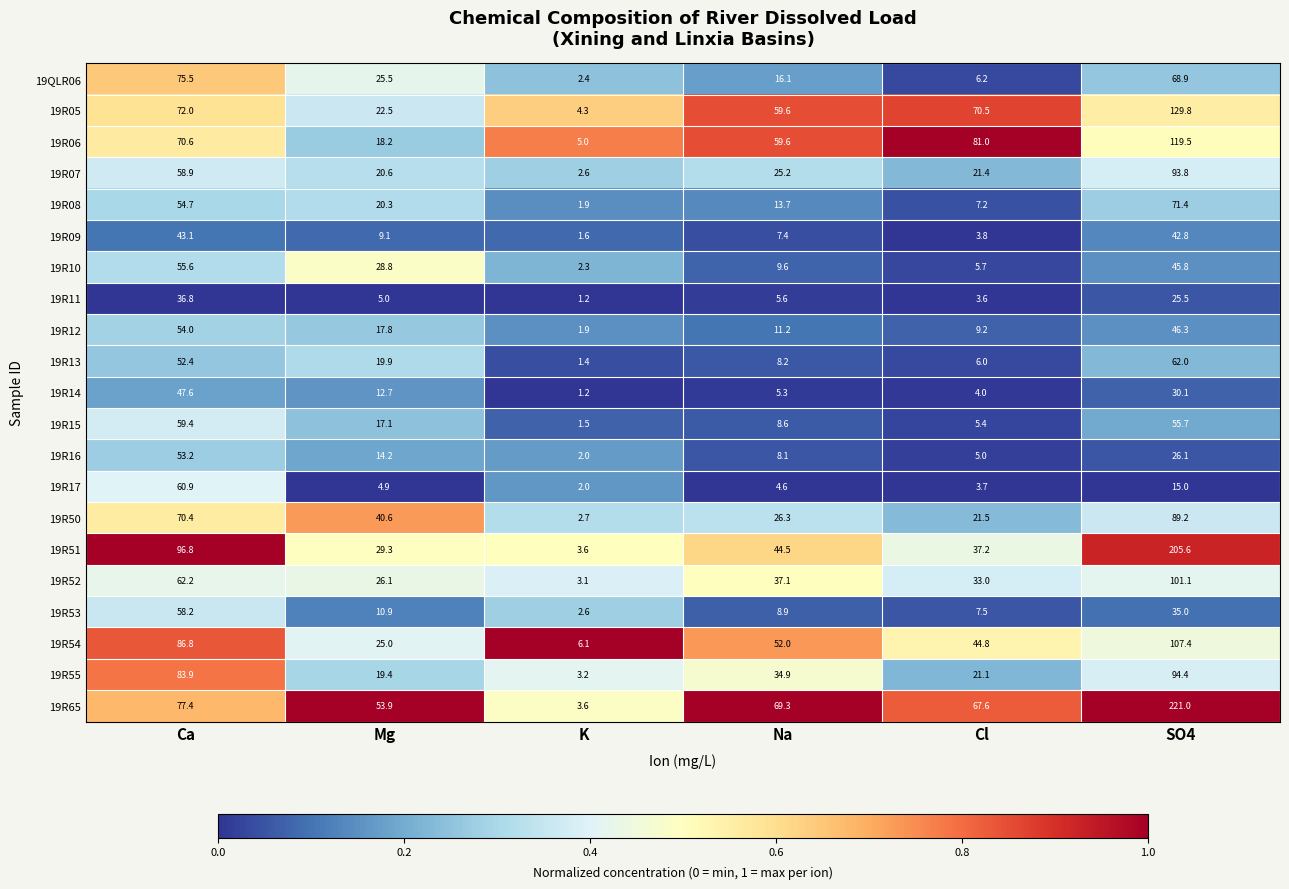

Which series has the widest spread of values?

19R65